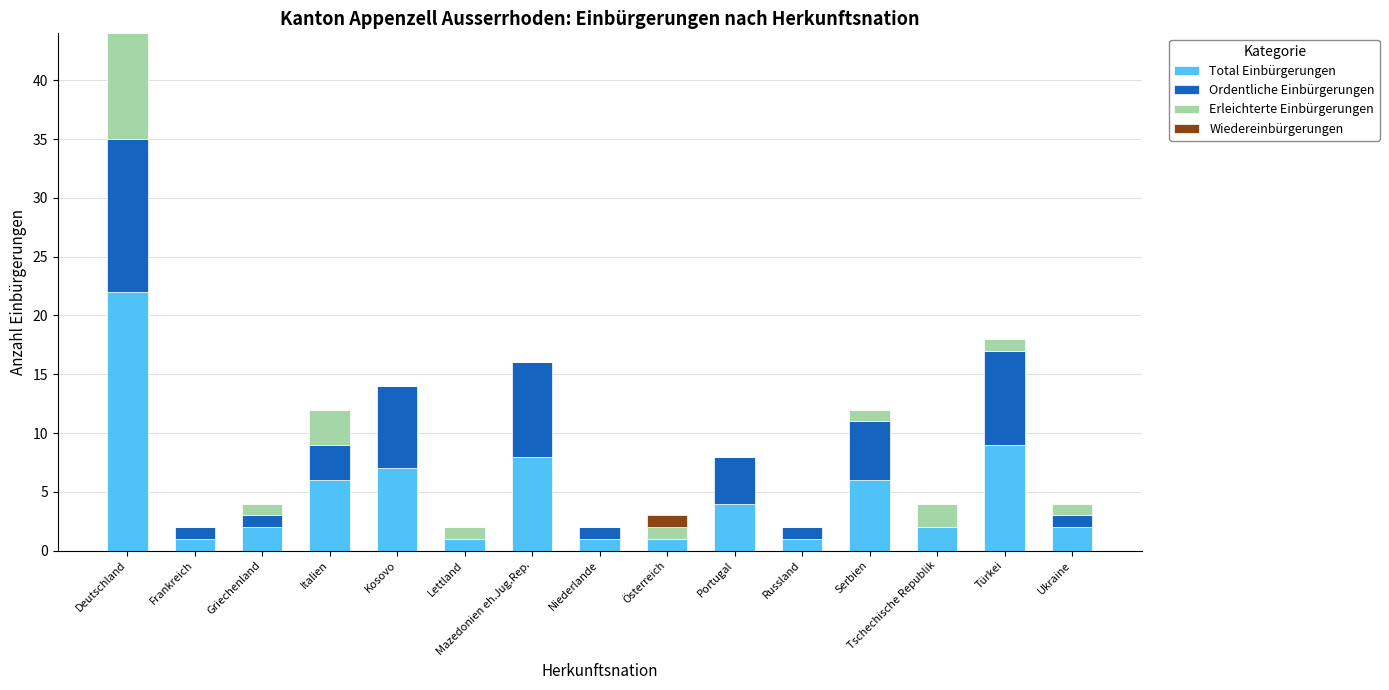

Is it true that Total Einbürgerungen equals 2 at Tschechische Republik?

True